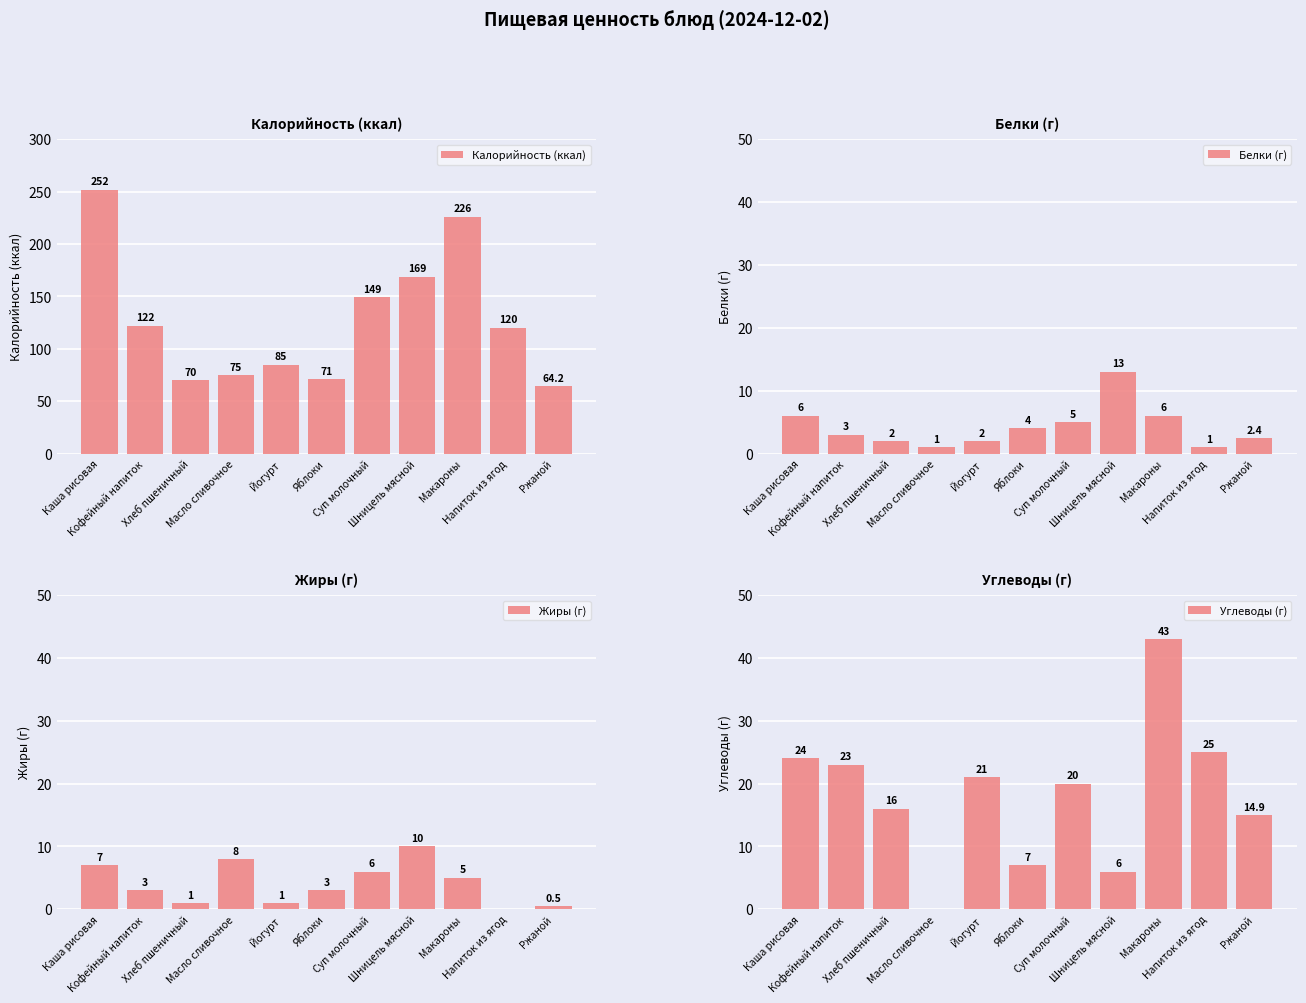

Which series has the widest spread of values?

Калорийность (ккал)